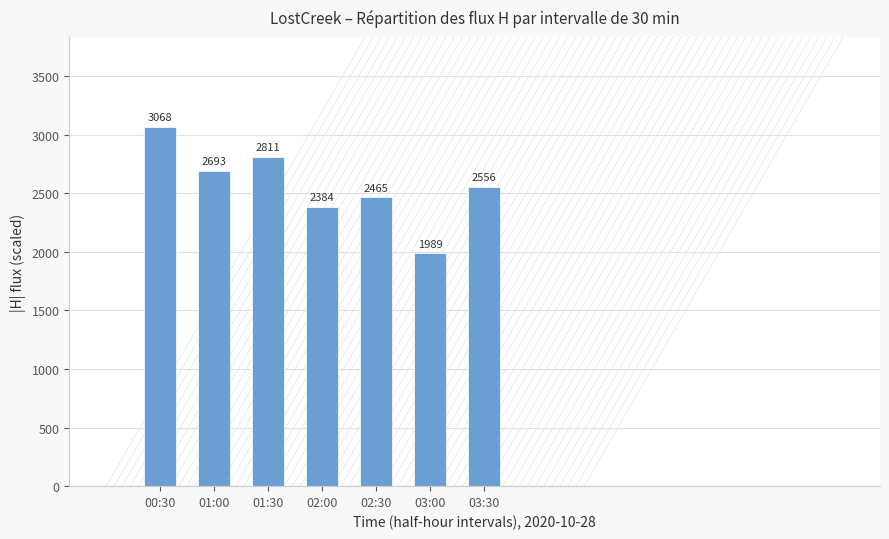

Which has a higher value, 01:00 or 02:00?

01:00